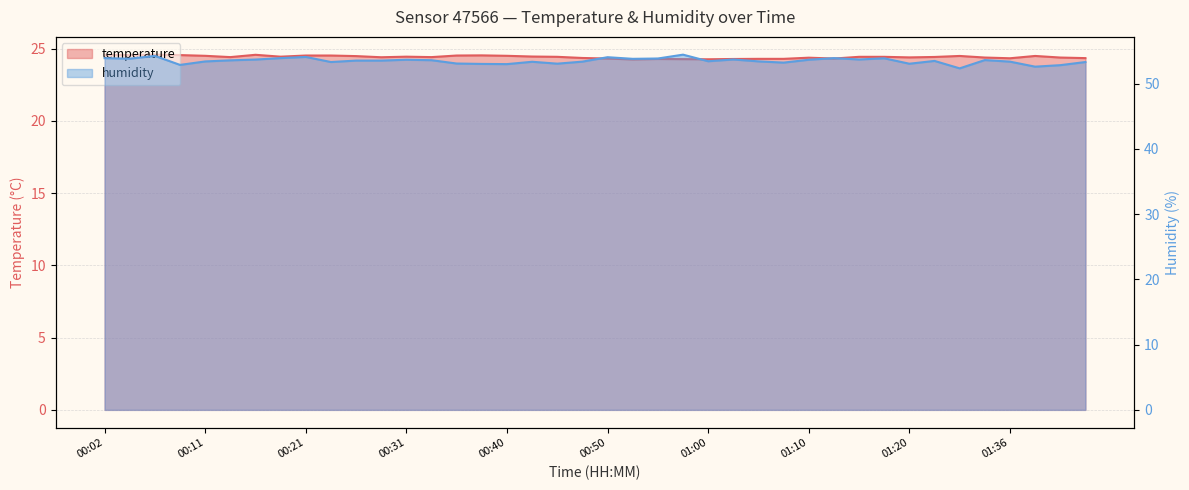

Which has a higher value, 00:53 or 01:00?

01:00